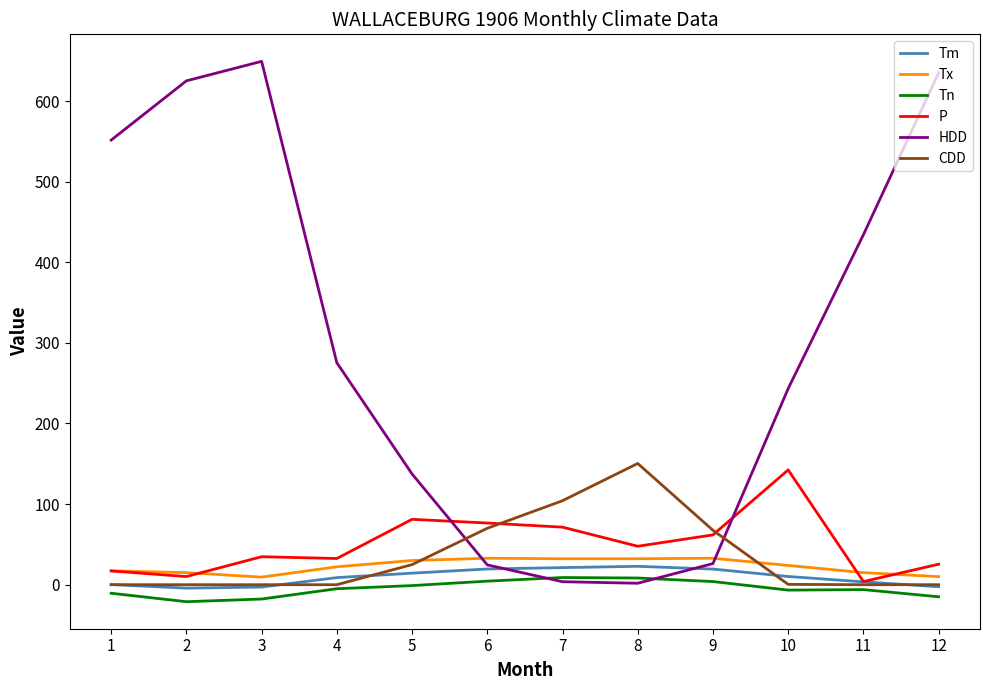

What is the smallest value displayed?

-21.1